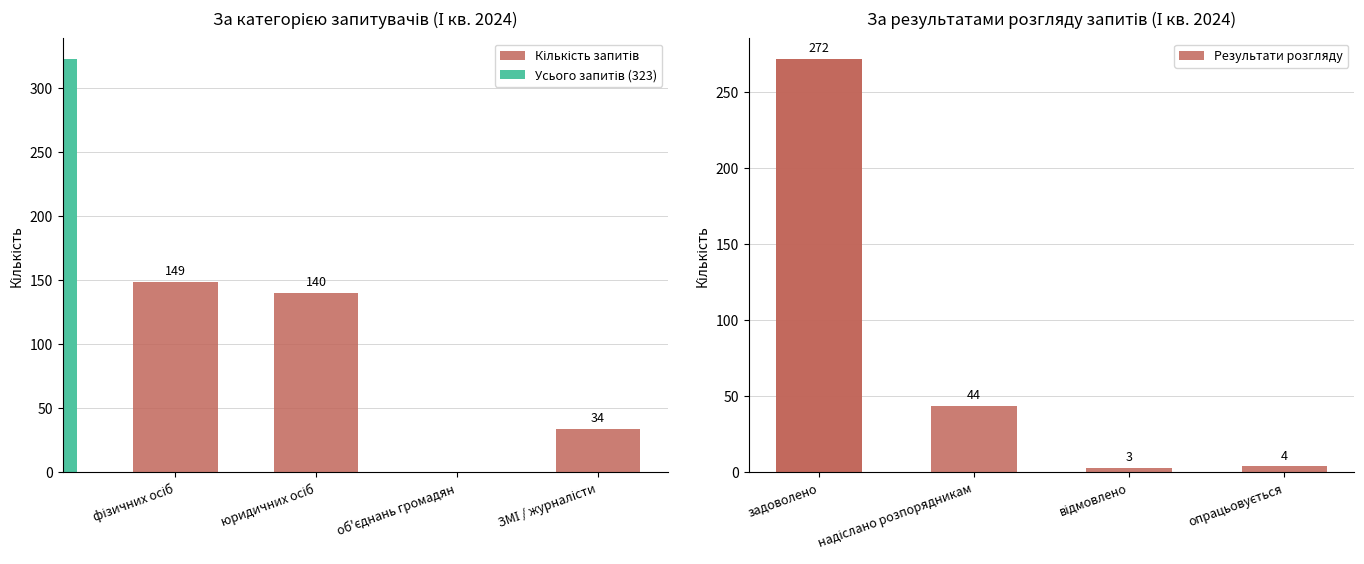

How many groups of bars are there?

4